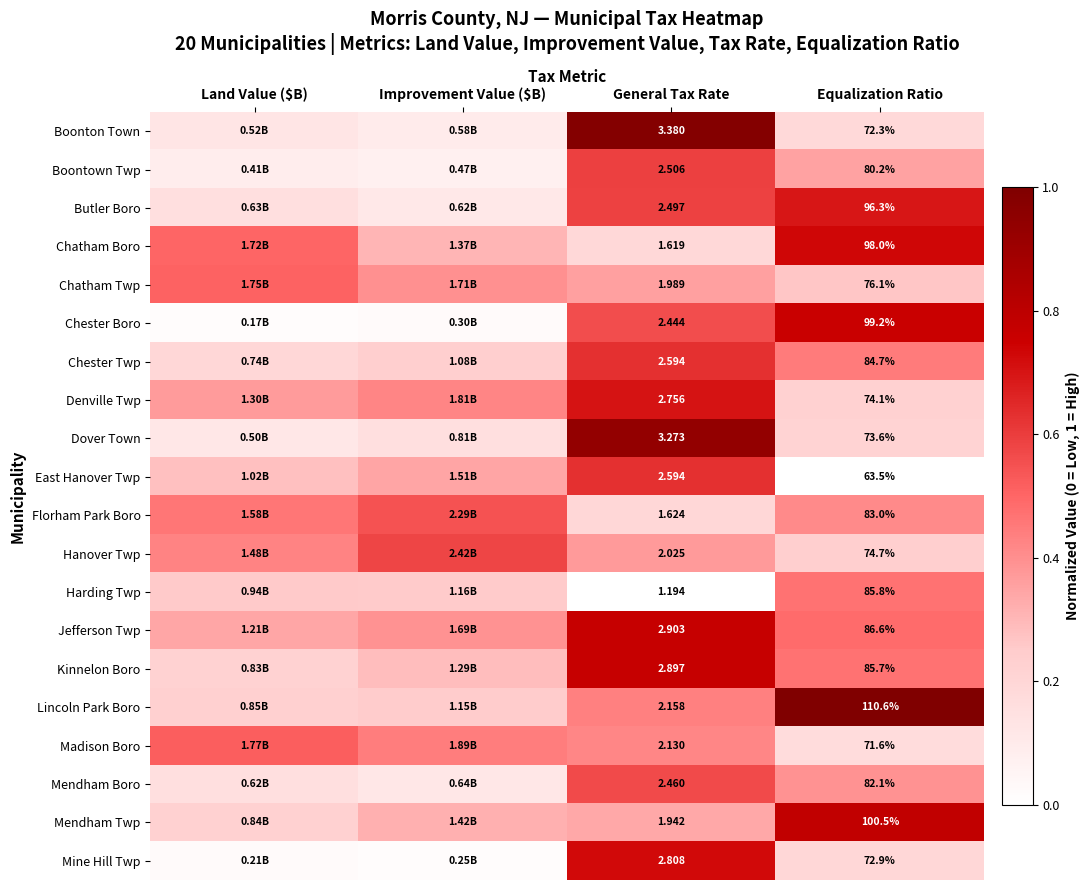

Which category has the highest value across all series?

Equalization Ratio